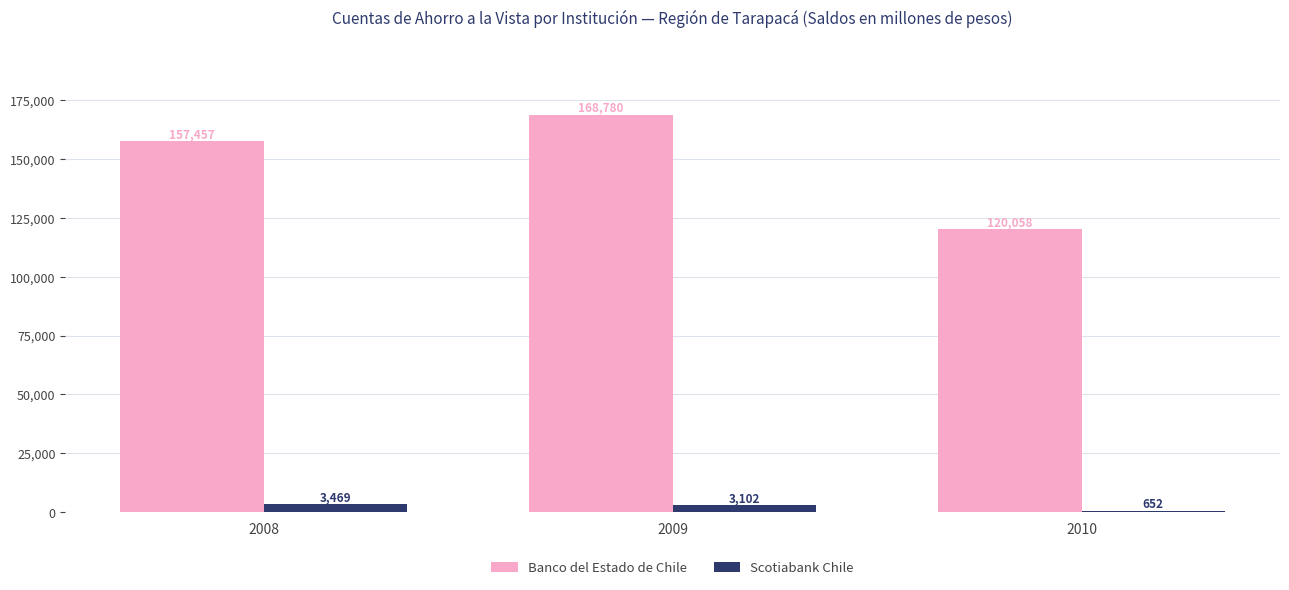

Read the Banco del Estado de Chile value at 2008, to the nearest 10.

157460